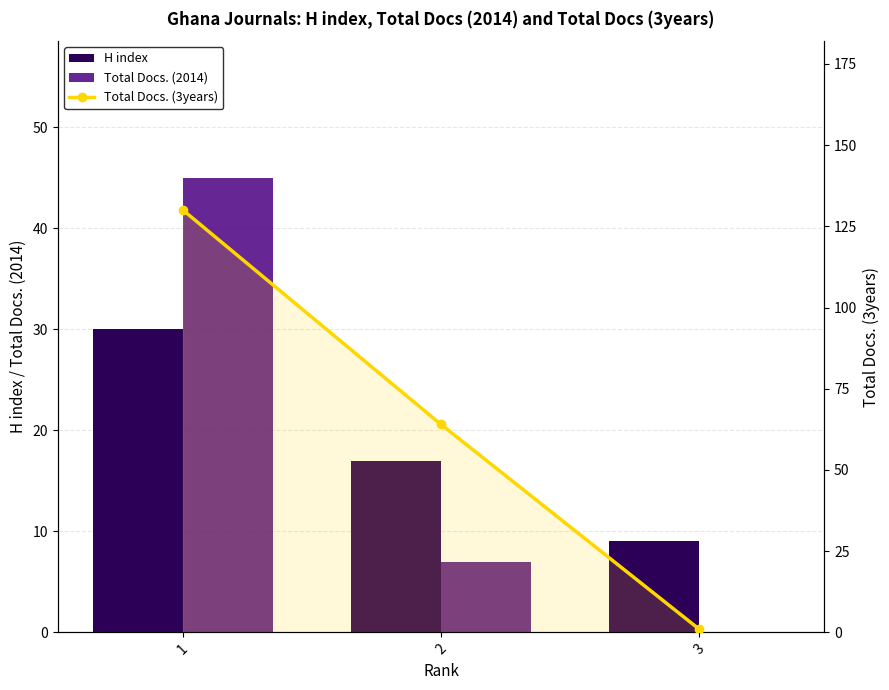

How many Total Docs. (3years) values are between 1 and 130?

3